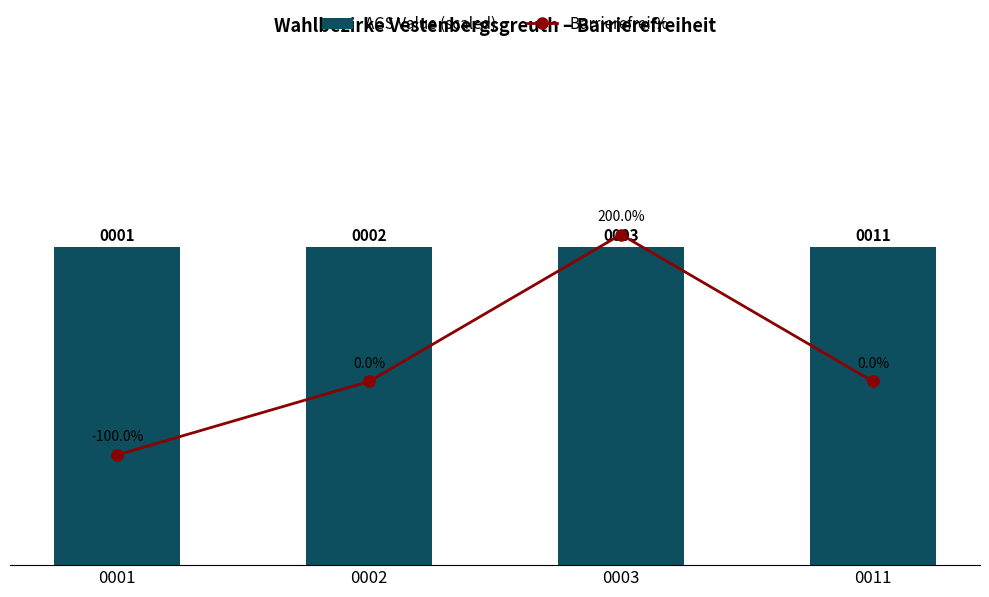

Reading left to right, extract all data points from this chart.

AGS Value (scaled): 0001=95721	0002=95721	0003=95721	0011=95721
Barrierefrei %: 0001=-100	0002=0	0003=200	0011=0